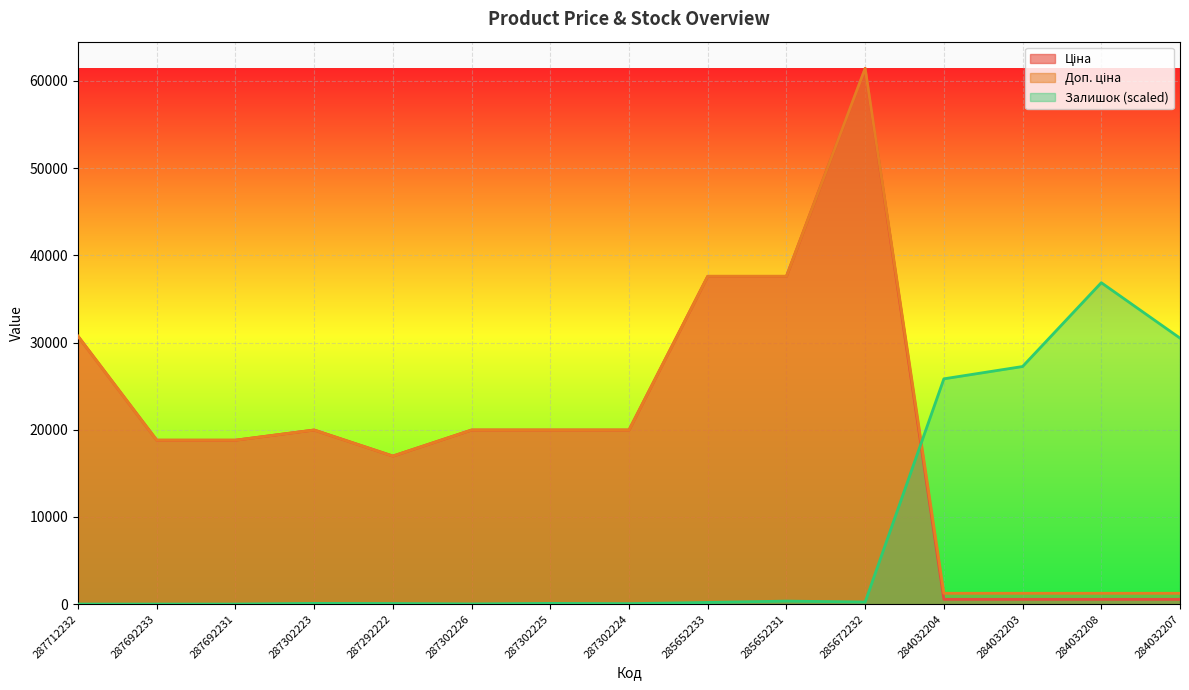

How many lines are shown in the chart?

3